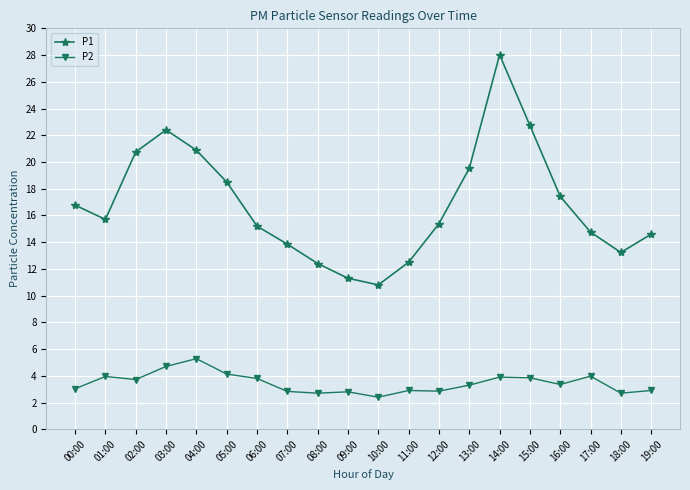

What is the label of the 9th point from the left?

08:00